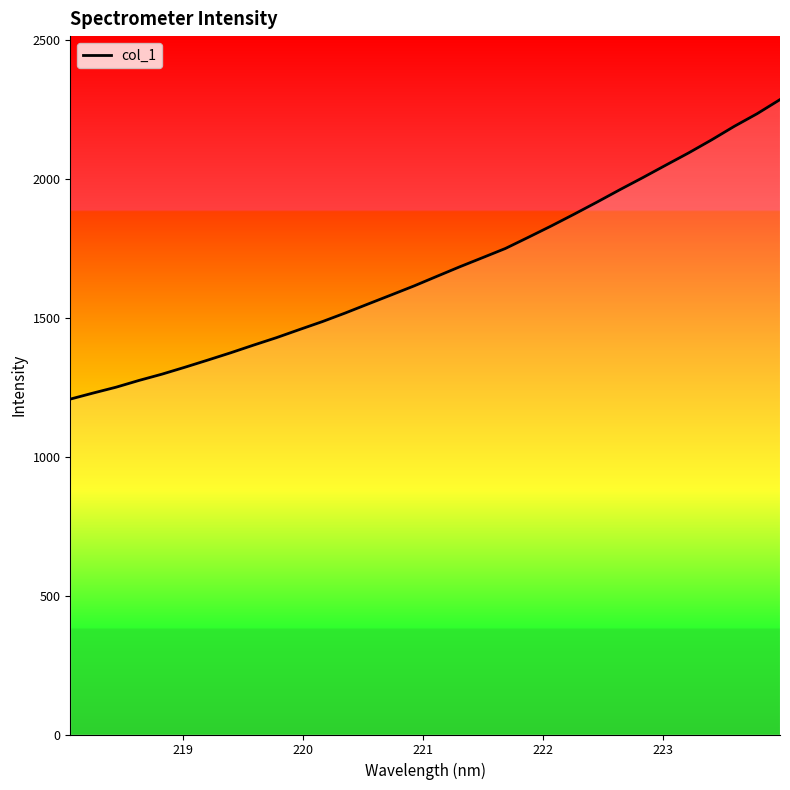

Reading left to right, list all the values displayed in this chart.

1207.8	1229.6	1250.7	1275.0	1297.6	1322.5	1348.3	1374.6	1402.2	1429.1	1458.2	1486.8	1517.8	1550.3	1582.6	1615.1	1649.8	1684.1	1717.1	1750.3	1790.5	1831.2	1873.7	1917.2	1961.9	2005.3	2049.9	2094.1	2140.8	2190.0	2235.5	2286.3